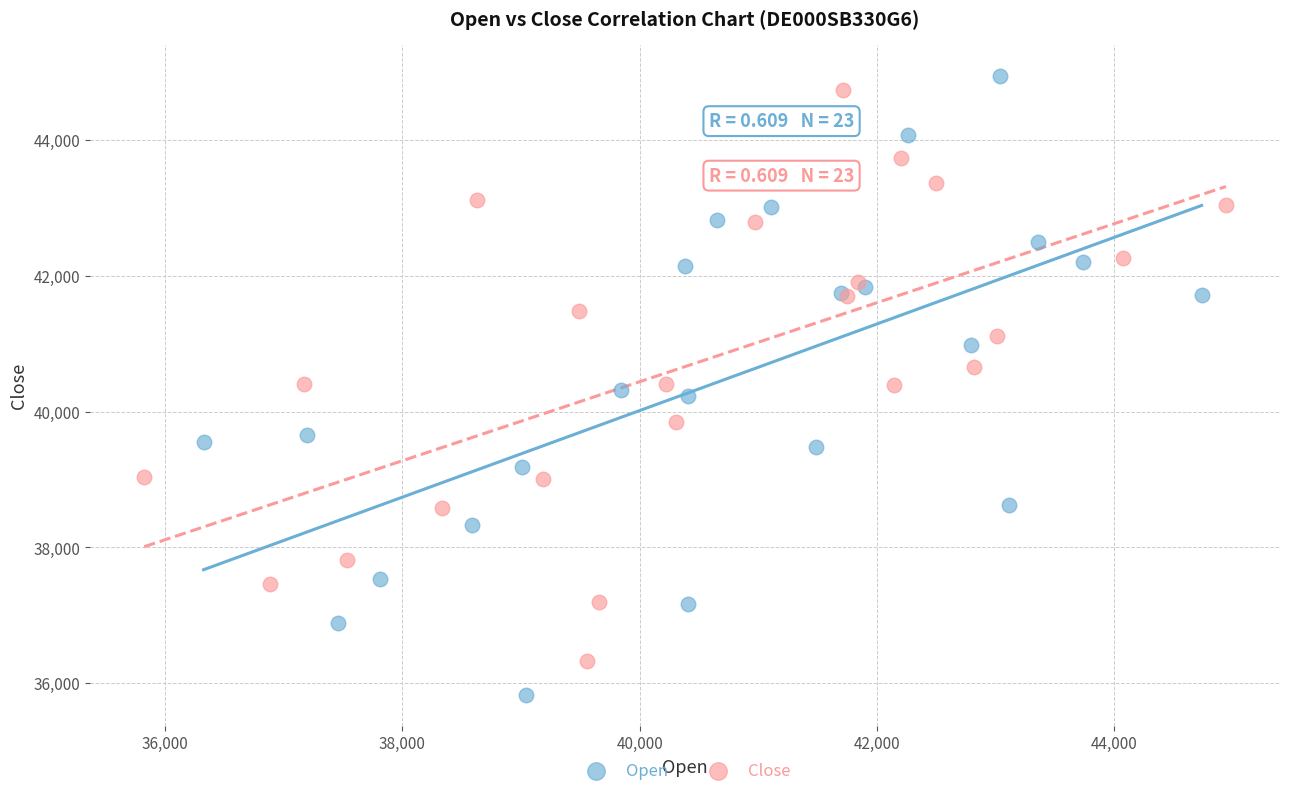

Which series reaches the maximum Y coordinate?

Open